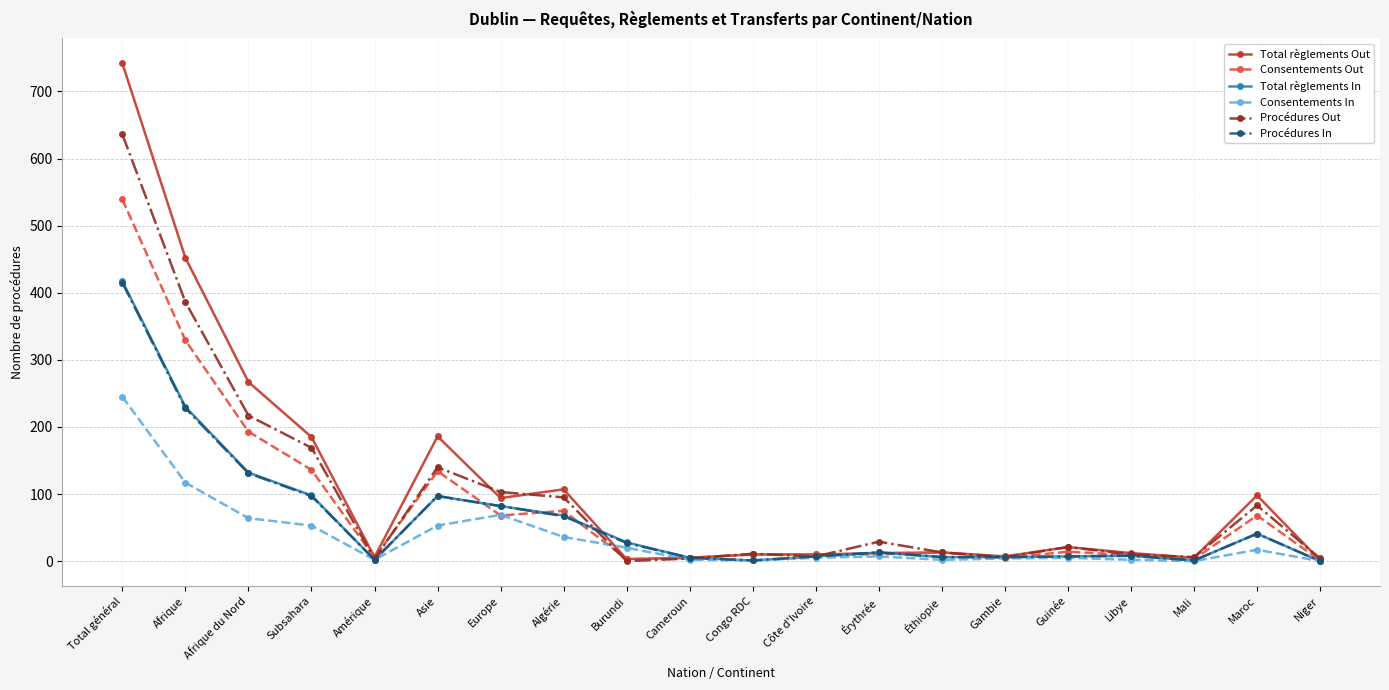

What is the total value across all series at Amérique?

20